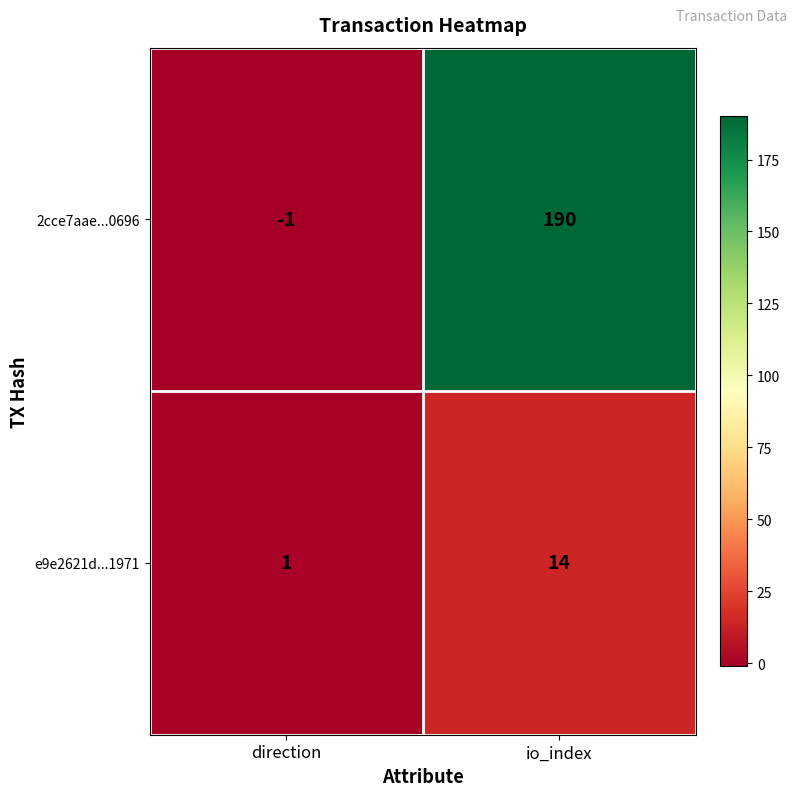

What is the maximum value for e9e2621d...1971?

14